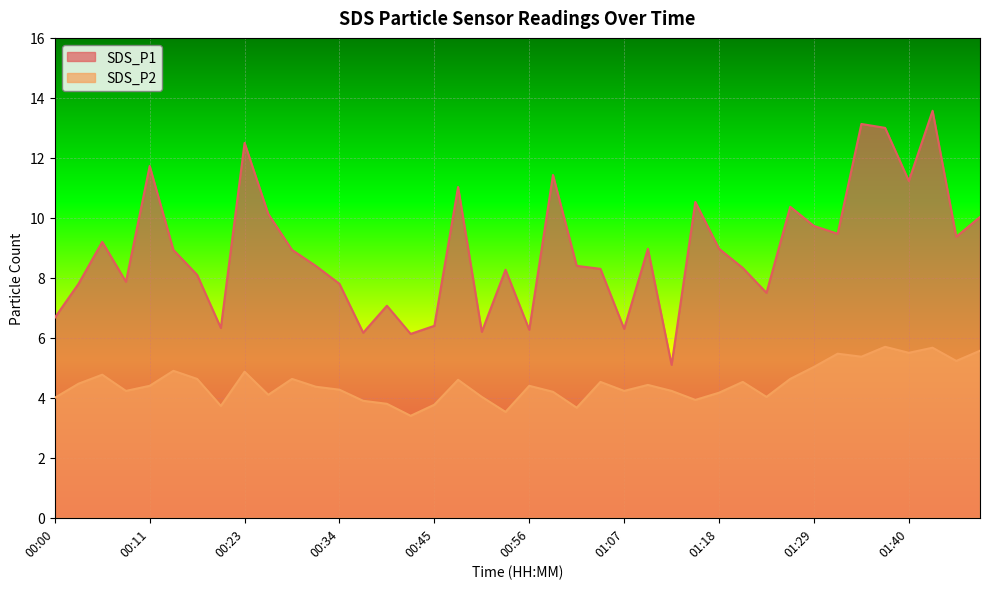

True or false: SDS_P2 has more than 2 interior local peaks.

True